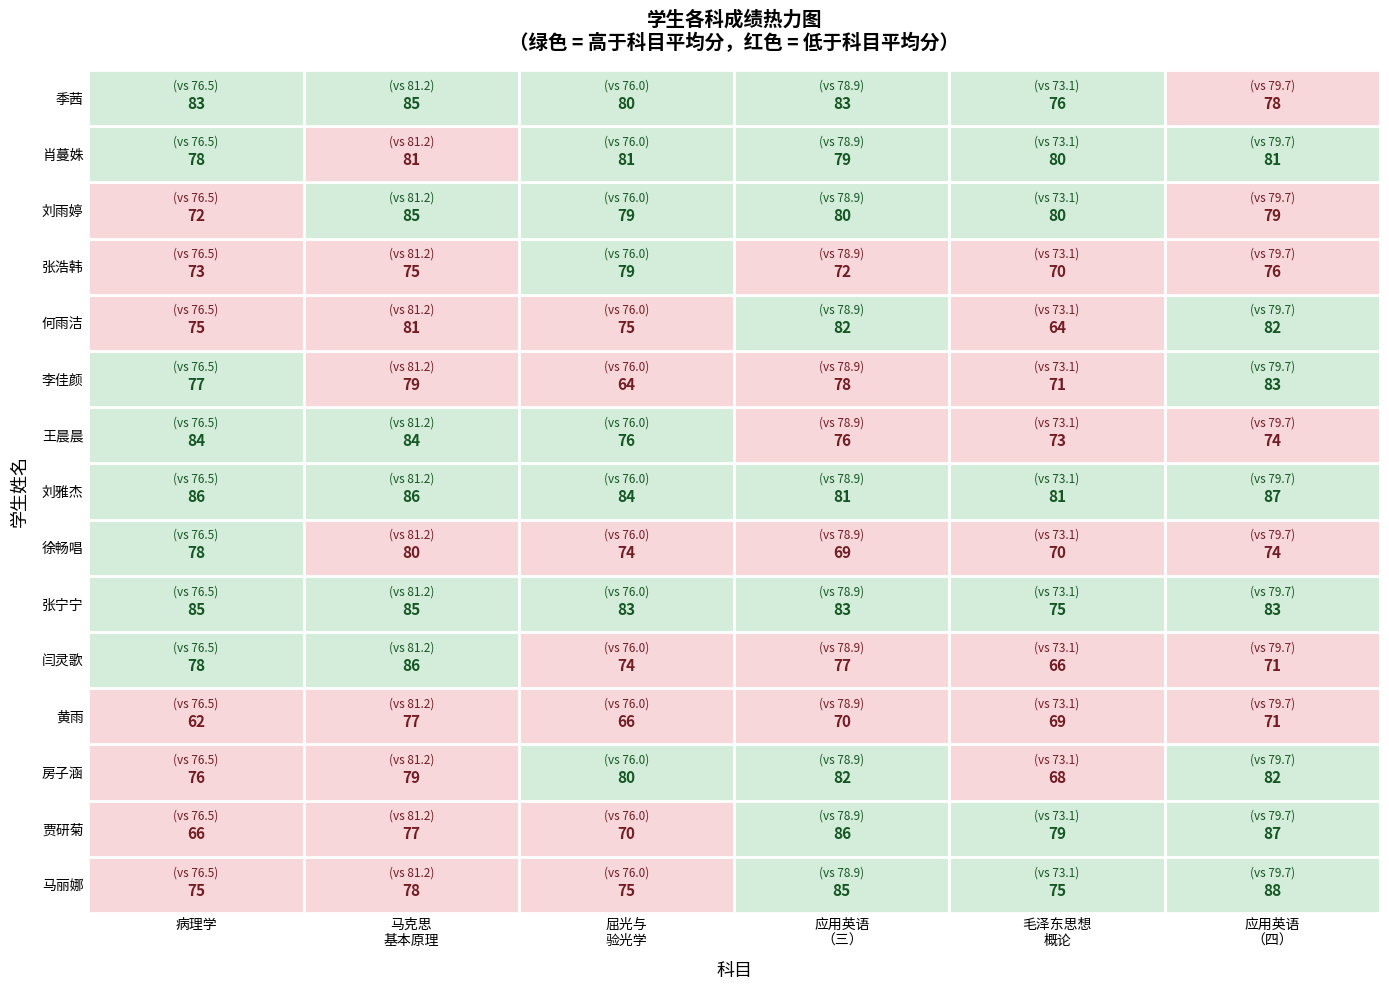

Reading right to left, extract all data points from this chart.

马丽娜: 应用英语（四）=88	毛泽东思想和中国特色社会主义理论体系概论=75	应用英语（三）=85	屈光与验光学=75	马克思主义基本原理=78	病理学=75
贾研菊: 应用英语（四）=87	毛泽东思想和中国特色社会主义理论体系概论=79	应用英语（三）=86	屈光与验光学=70	马克思主义基本原理=77	病理学=66
房子涵: 应用英语（四）=82	毛泽东思想和中国特色社会主义理论体系概论=68	应用英语（三）=82	屈光与验光学=80	马克思主义基本原理=79	病理学=76
黄雨: 应用英语（四）=71	毛泽东思想和中国特色社会主义理论体系概论=69	应用英语（三）=70	屈光与验光学=66	马克思主义基本原理=77	病理学=62
闫灵歌: 应用英语（四）=71	毛泽东思想和中国特色社会主义理论体系概论=66	应用英语（三）=77	屈光与验光学=74	马克思主义基本原理=86	病理学=78
张宁宁: 应用英语（四）=83	毛泽东思想和中国特色社会主义理论体系概论=75	应用英语（三）=83	屈光与验光学=83	马克思主义基本原理=85	病理学=85
徐畅唱: 应用英语（四）=74	毛泽东思想和中国特色社会主义理论体系概论=70	应用英语（三）=69	屈光与验光学=74	马克思主义基本原理=80	病理学=78
刘雅杰: 应用英语（四）=87	毛泽东思想和中国特色社会主义理论体系概论=81	应用英语（三）=81	屈光与验光学=84	马克思主义基本原理=86	病理学=86
王晨晨: 应用英语（四）=74	毛泽东思想和中国特色社会主义理论体系概论=73	应用英语（三）=76	屈光与验光学=76	马克思主义基本原理=84	病理学=84
李佳颜: 应用英语（四）=83	毛泽东思想和中国特色社会主义理论体系概论=71	应用英语（三）=78	屈光与验光学=64	马克思主义基本原理=79	病理学=77
何雨洁: 应用英语（四）=82	毛泽东思想和中国特色社会主义理论体系概论=64	应用英语（三）=82	屈光与验光学=75	马克思主义基本原理=81	病理学=75
张浩韩: 应用英语（四）=76	毛泽东思想和中国特色社会主义理论体系概论=70	应用英语（三）=72	屈光与验光学=79	马克思主义基本原理=75	病理学=73
刘雨婷: 应用英语（四）=79	毛泽东思想和中国特色社会主义理论体系概论=80	应用英语（三）=80	屈光与验光学=79	马克思主义基本原理=85	病理学=72
肖蔓姝: 应用英语（四）=81	毛泽东思想和中国特色社会主义理论体系概论=80	应用英语（三）=79	屈光与验光学=81	马克思主义基本原理=81	病理学=78
季茜: 应用英语（四）=78	毛泽东思想和中国特色社会主义理论体系概论=76	应用英语（三）=83	屈光与验光学=80	马克思主义基本原理=85	病理学=83